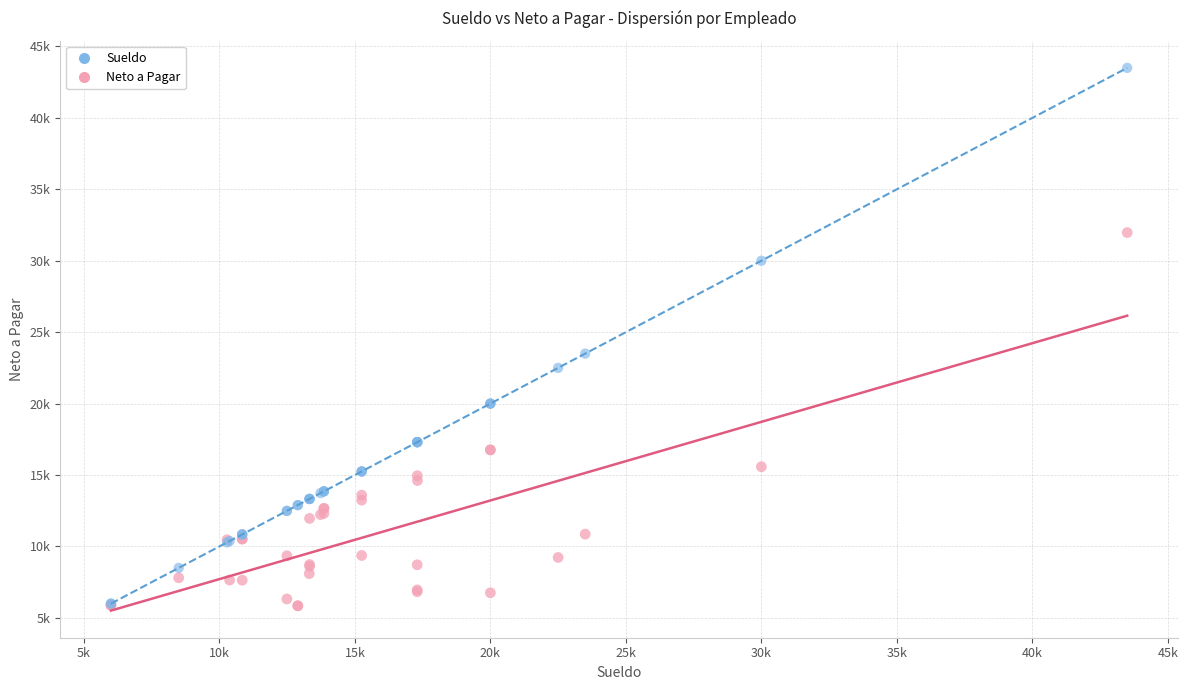

What are all the series names shown in the legend?

Sueldo, Neto a Pagar